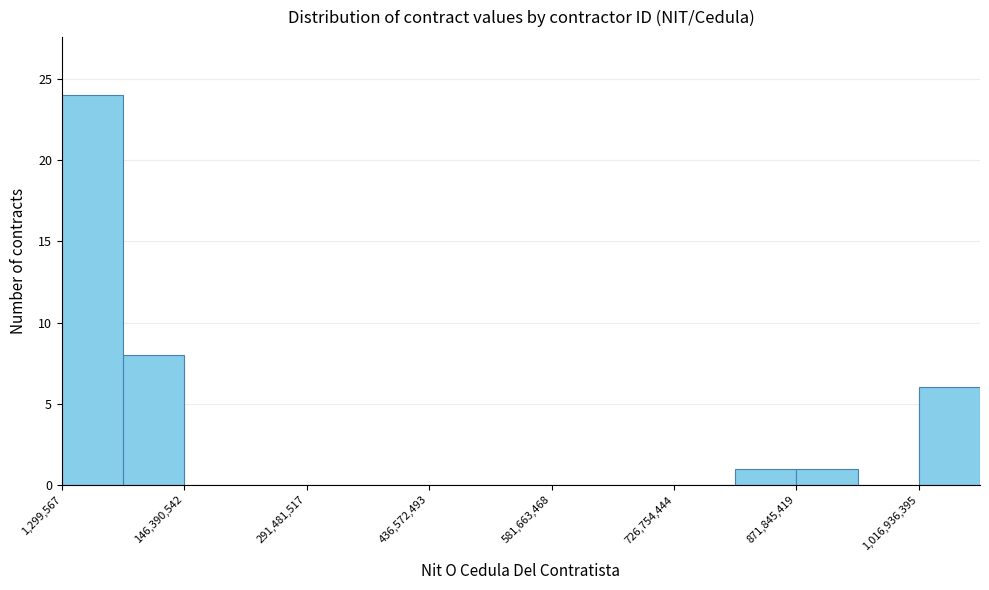

Around what value on the x-axis is the tallest bar? Give the approximate position of its centre, as read against the axis.

40000000